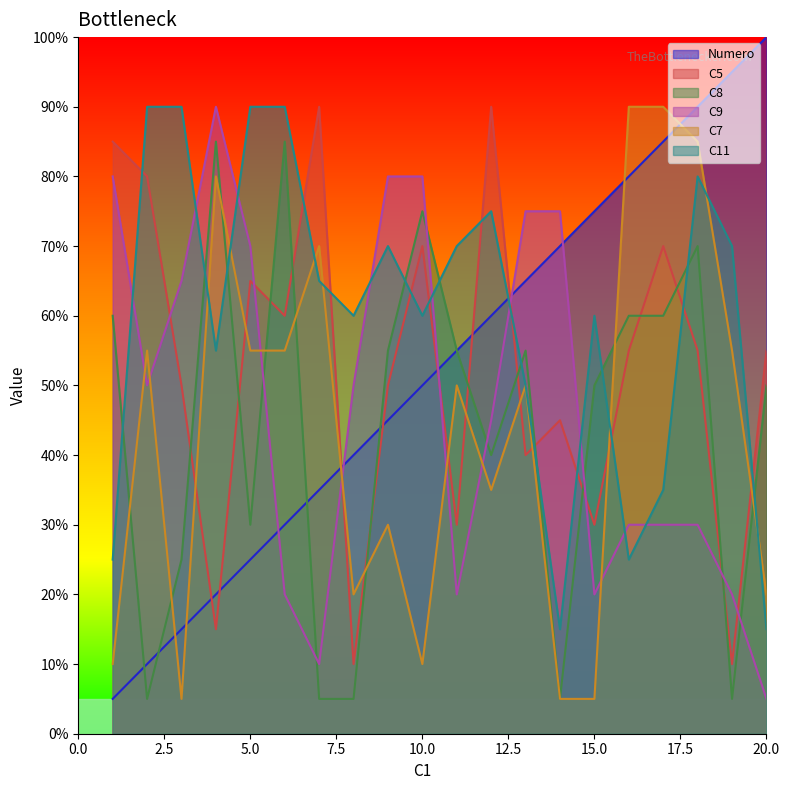

At which category is the sum across all series the highest?

18